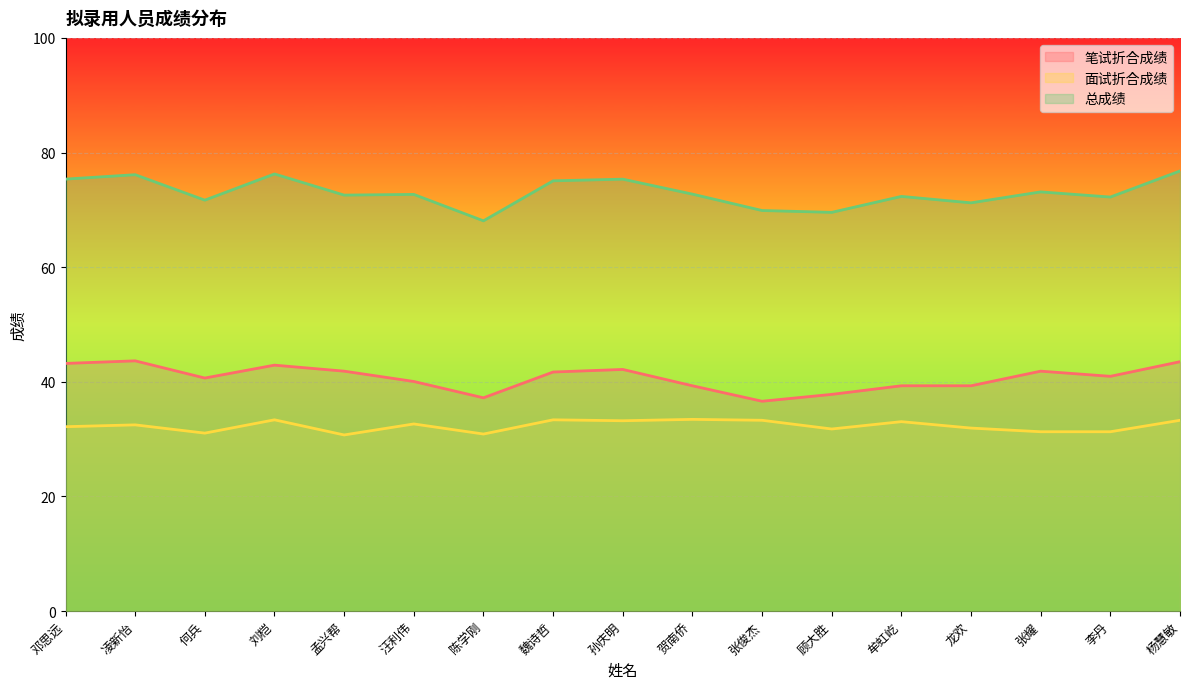

How many distinct data groups are displayed?

3